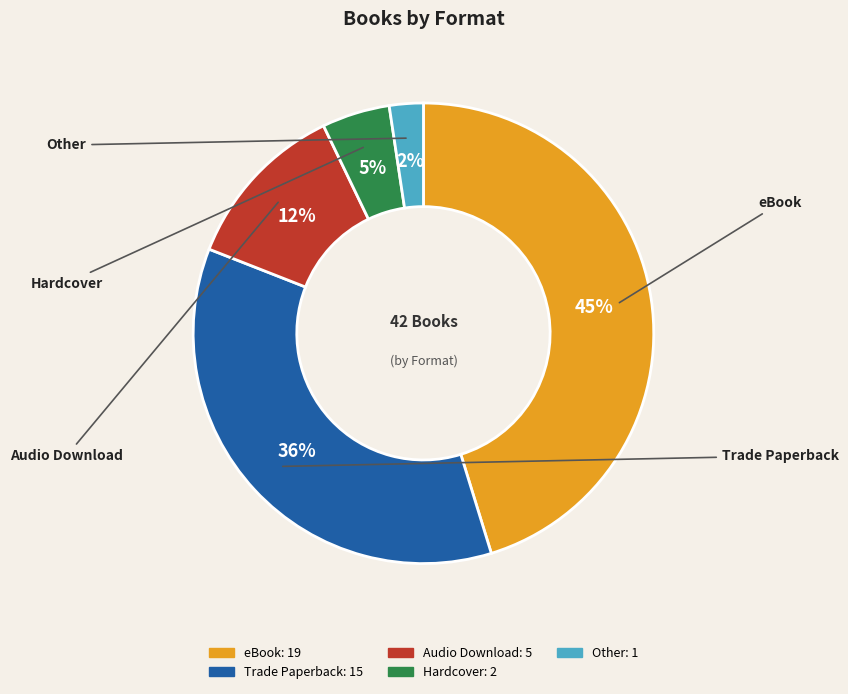

Is it true that Trade Paperback is 36% of the pie?

True